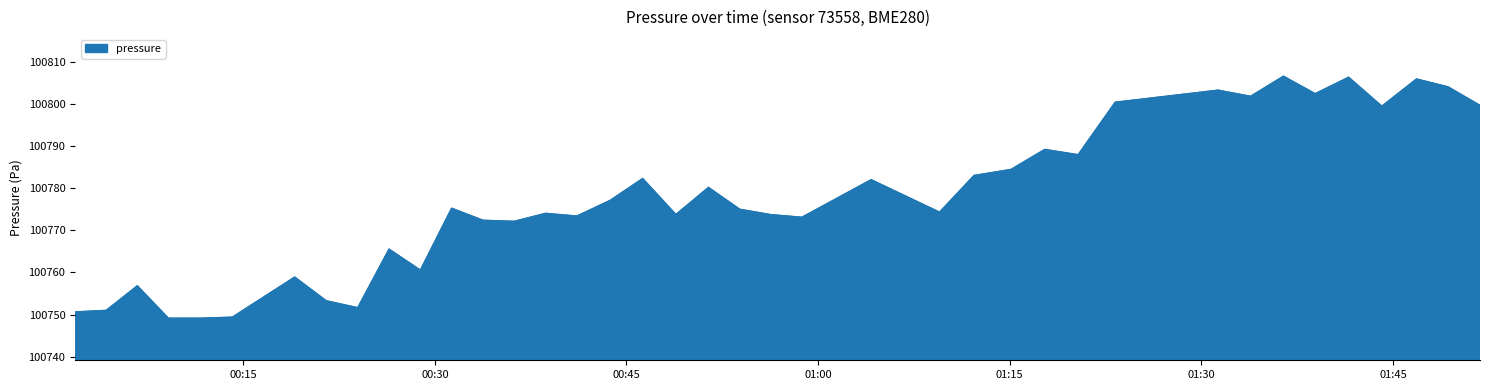

What is the minimum value shown in the chart?

100749.1